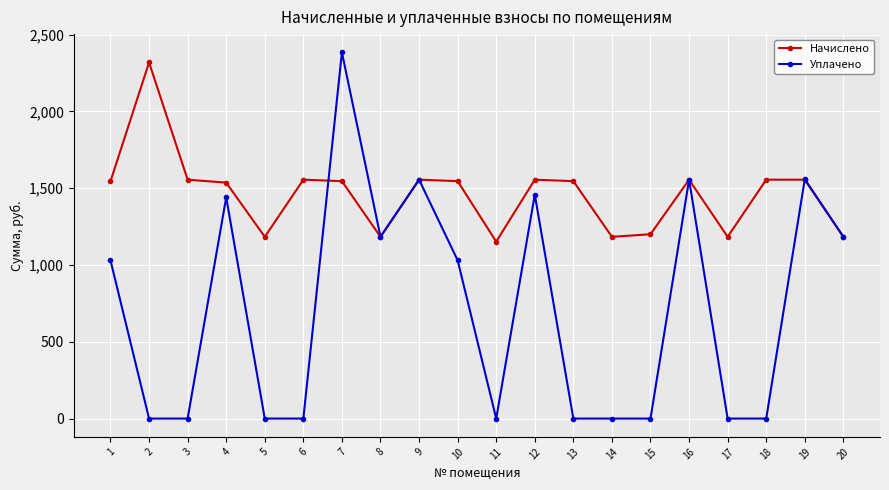

At which category is the sum across all series the highest?

7